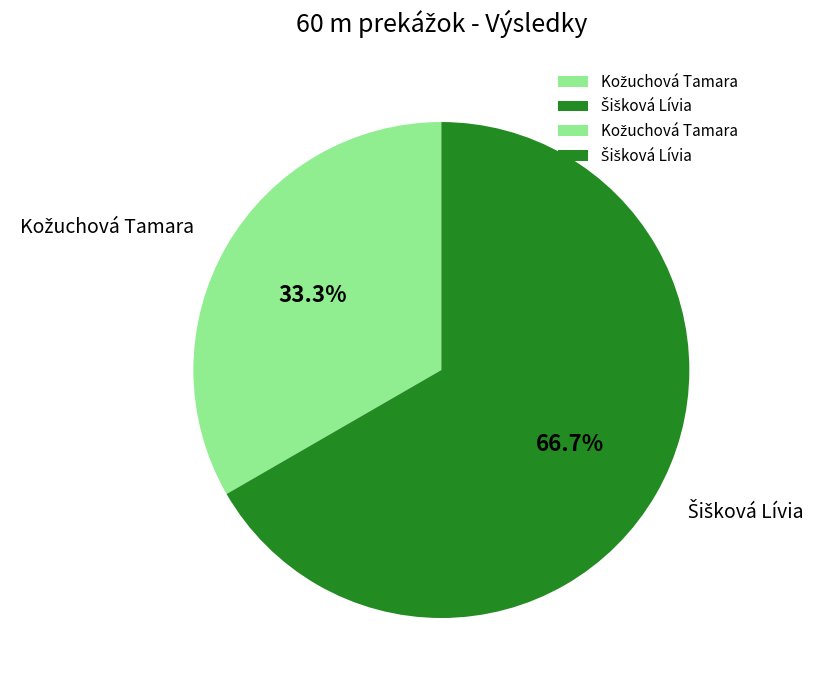

Is there a majority slice in this chart?

Yes